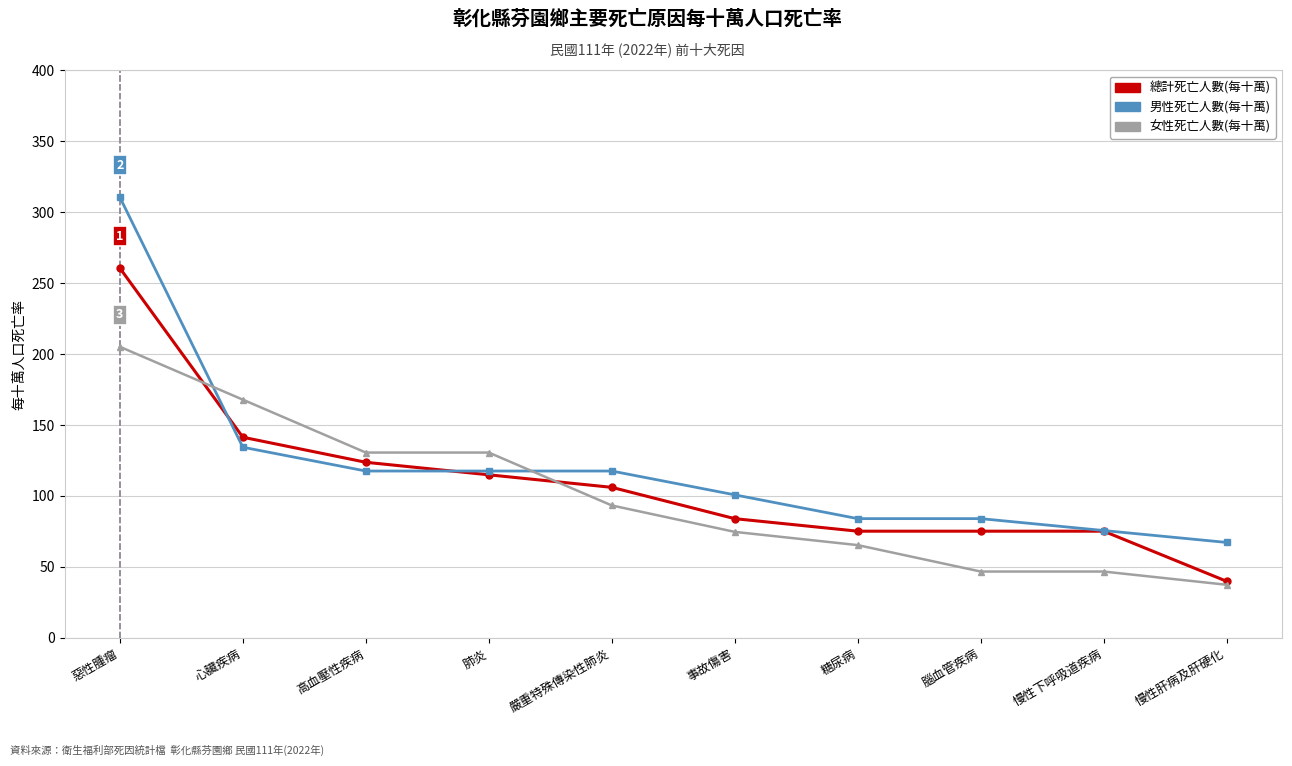

At 高血壓性疾病, list the series in order from smallest to largest.

男性死亡人數(每十萬), 總計死亡人數(每十萬), 女性死亡人數(每十萬)